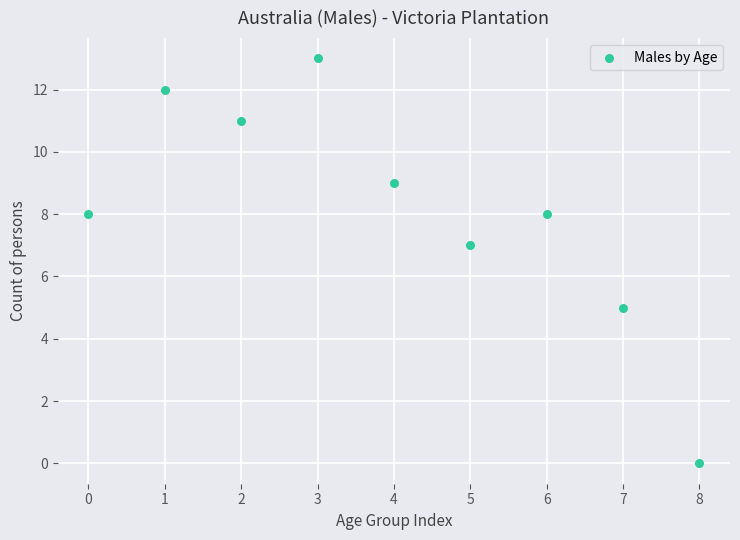

What is the average Y value?

8